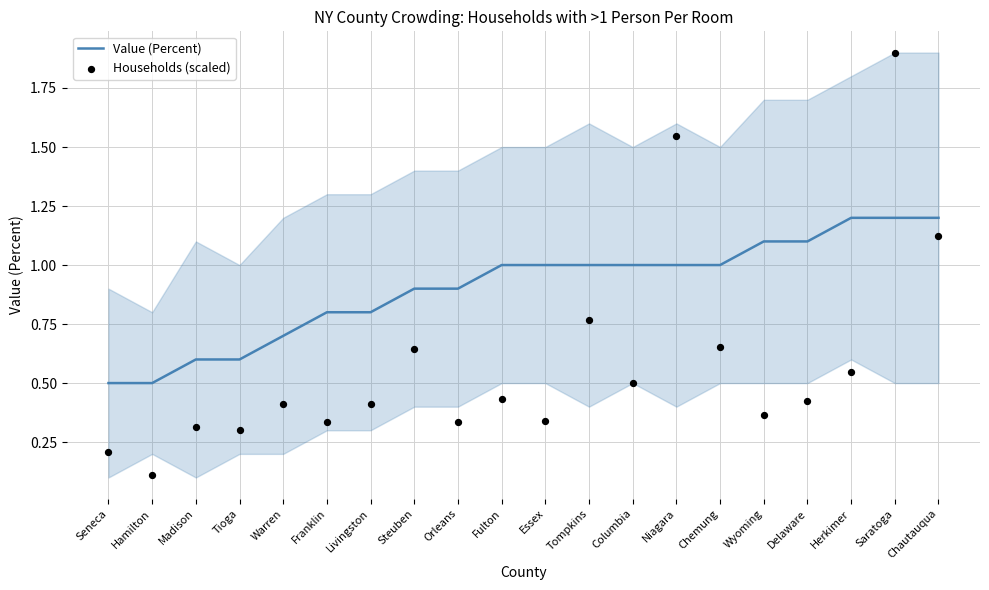

Is the value of Value (Percent) at Saratoga greater than the value of Households (scaled) at Franklin?

Yes